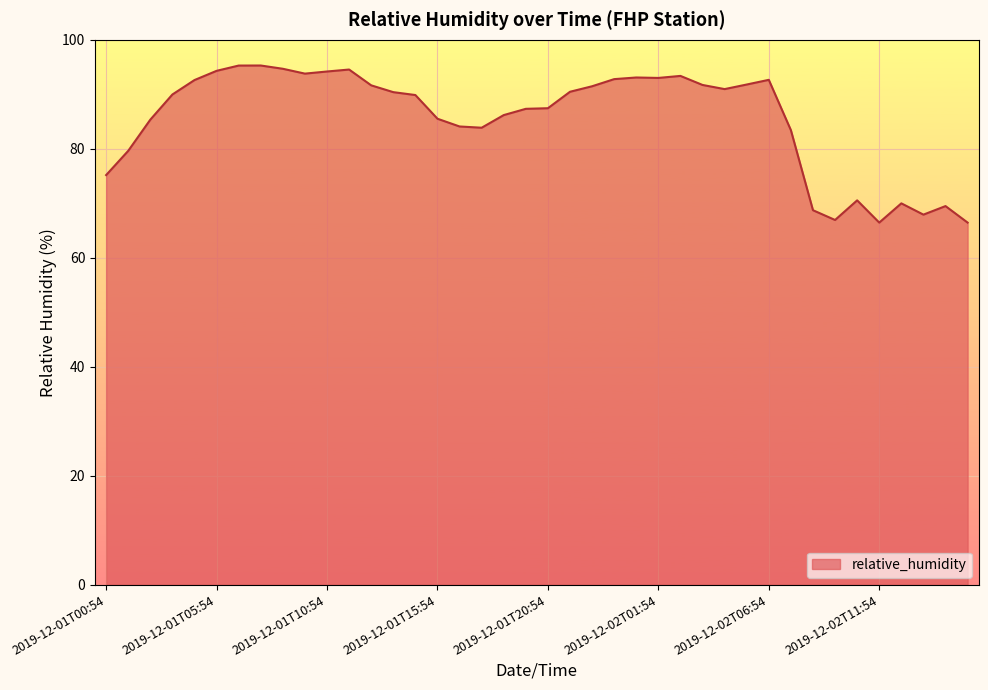

What is the smallest value displayed?

66.5